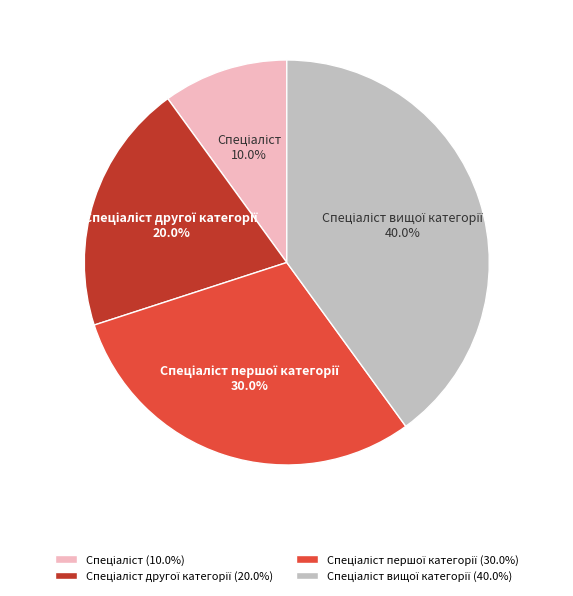

Is there a majority slice in this chart?

No